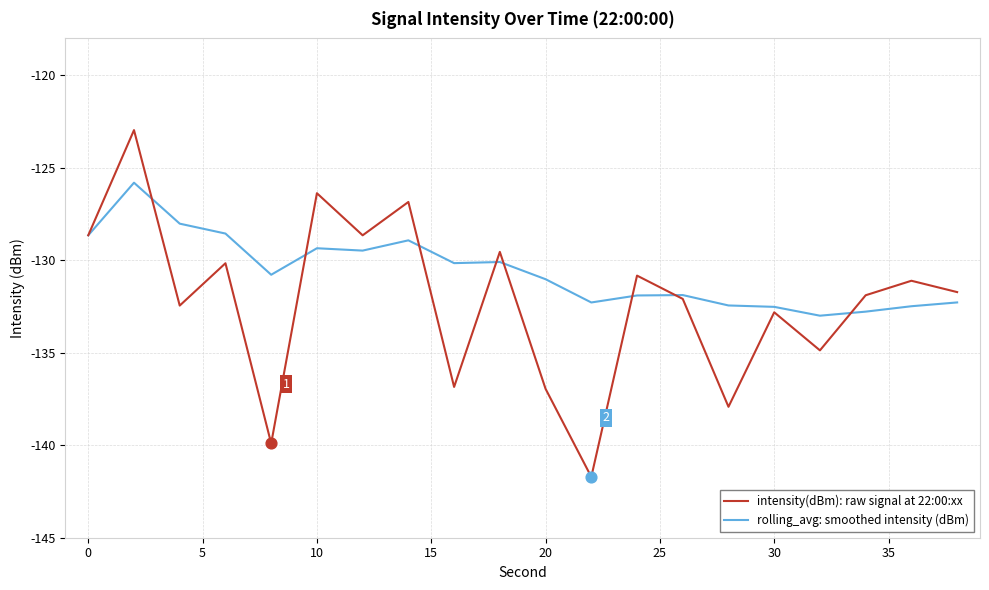

Which series has the largest total across all categories?

rolling_avg: smoothed intensity (dBm)